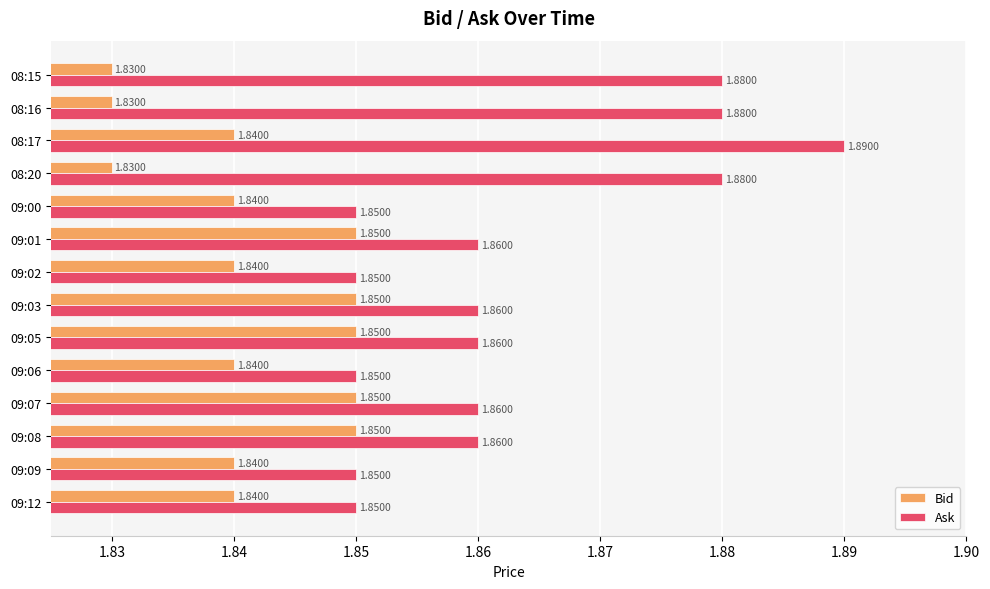

Which series has the largest range (max minus min)?

Ask